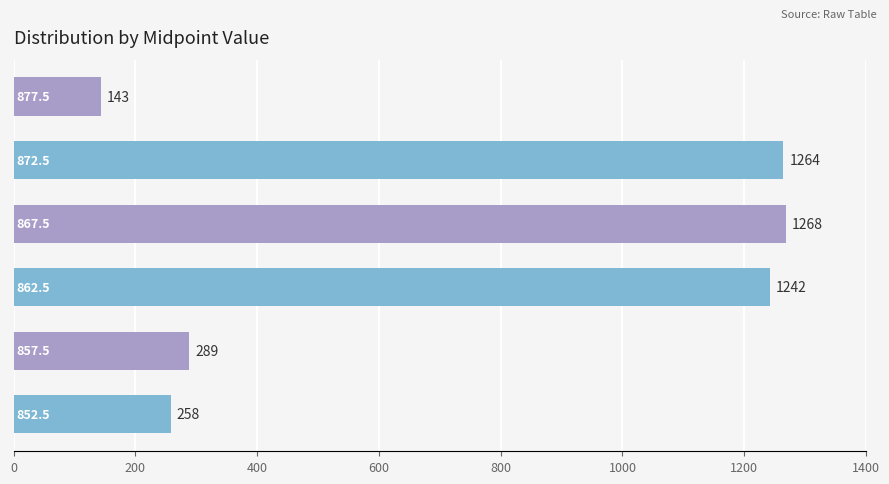

What is the average value?

744